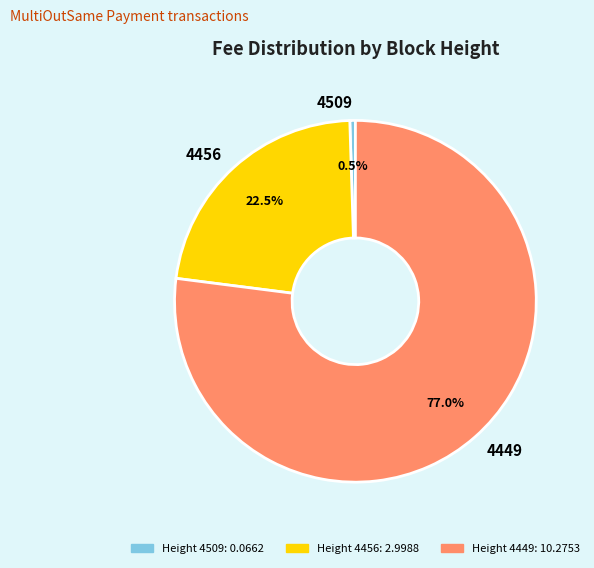

Does 4509 represent more than half of the total?

No